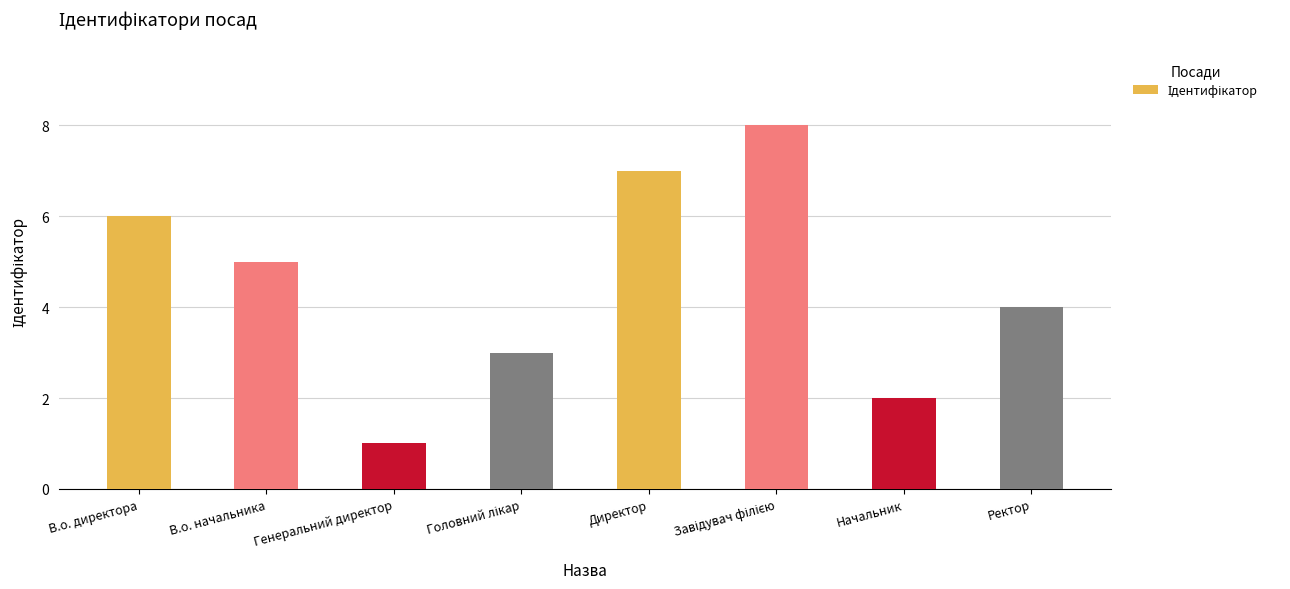

What is the difference between the maximum and second lowest values?

6